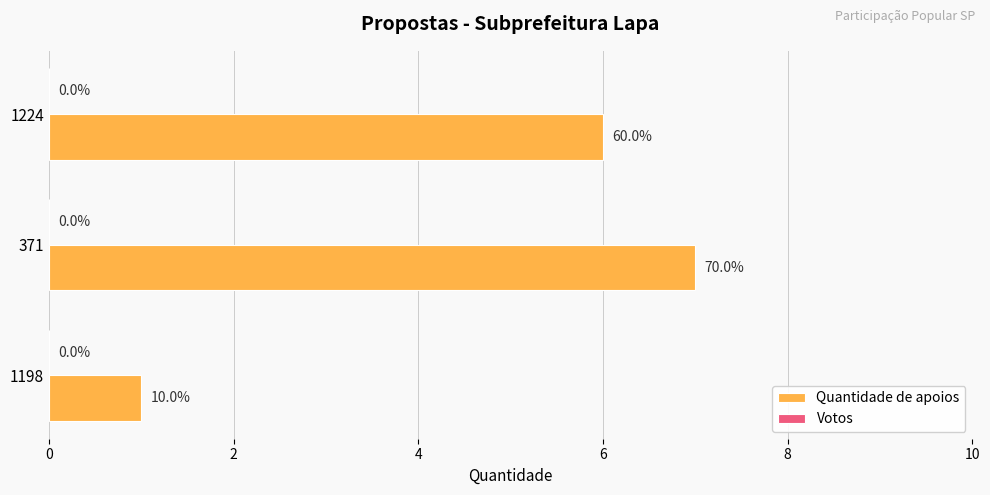

How many bars are there in total?

3